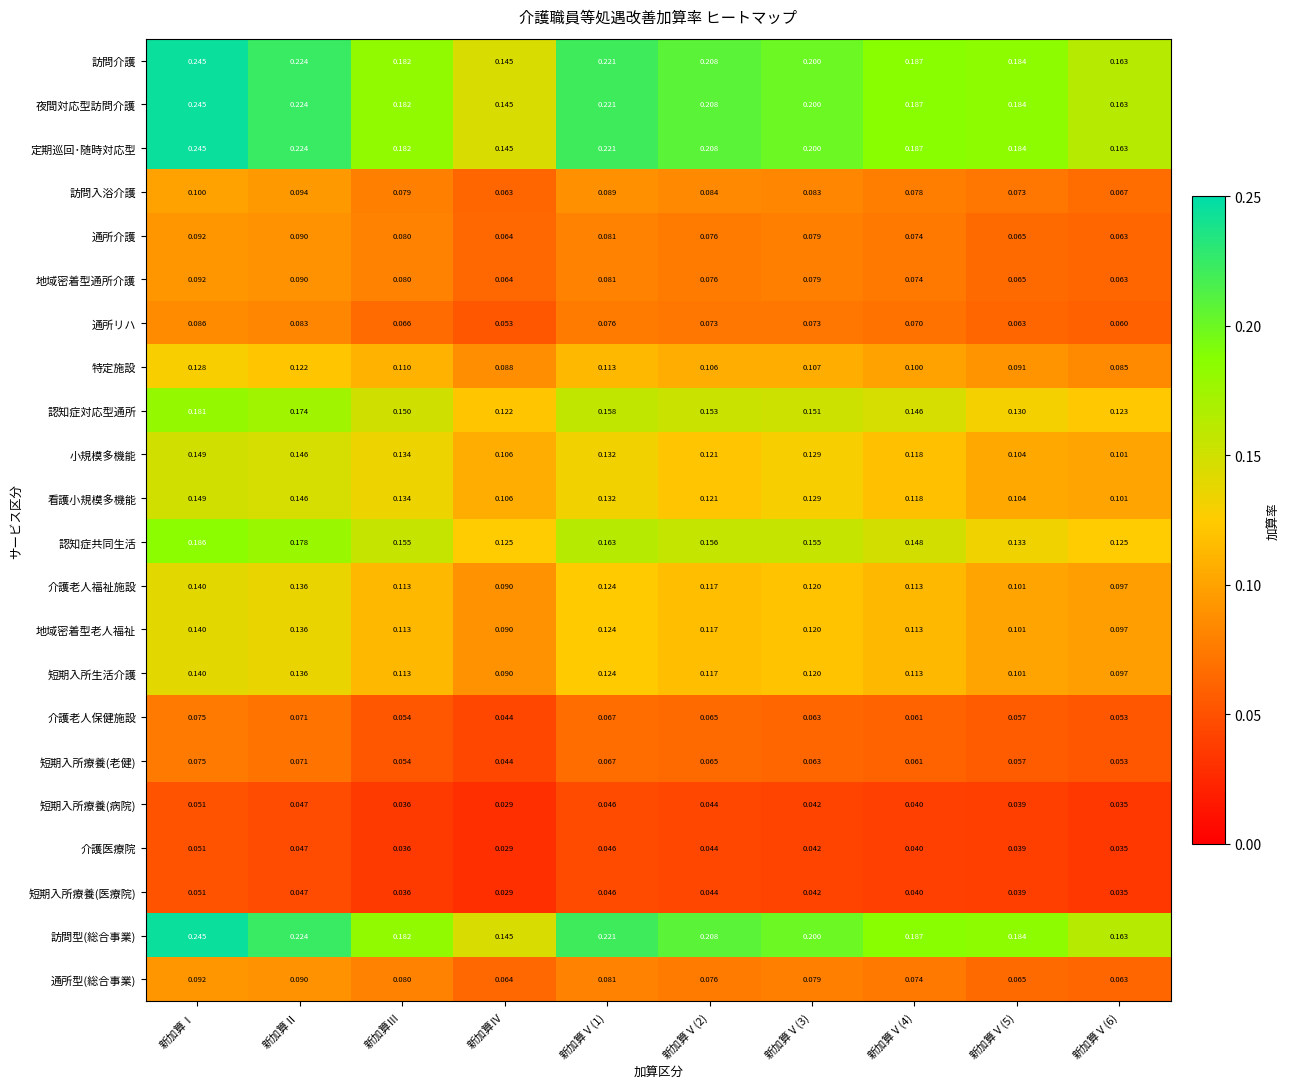

At which label is 通所リハ closest to 0?

新加算Ⅳ